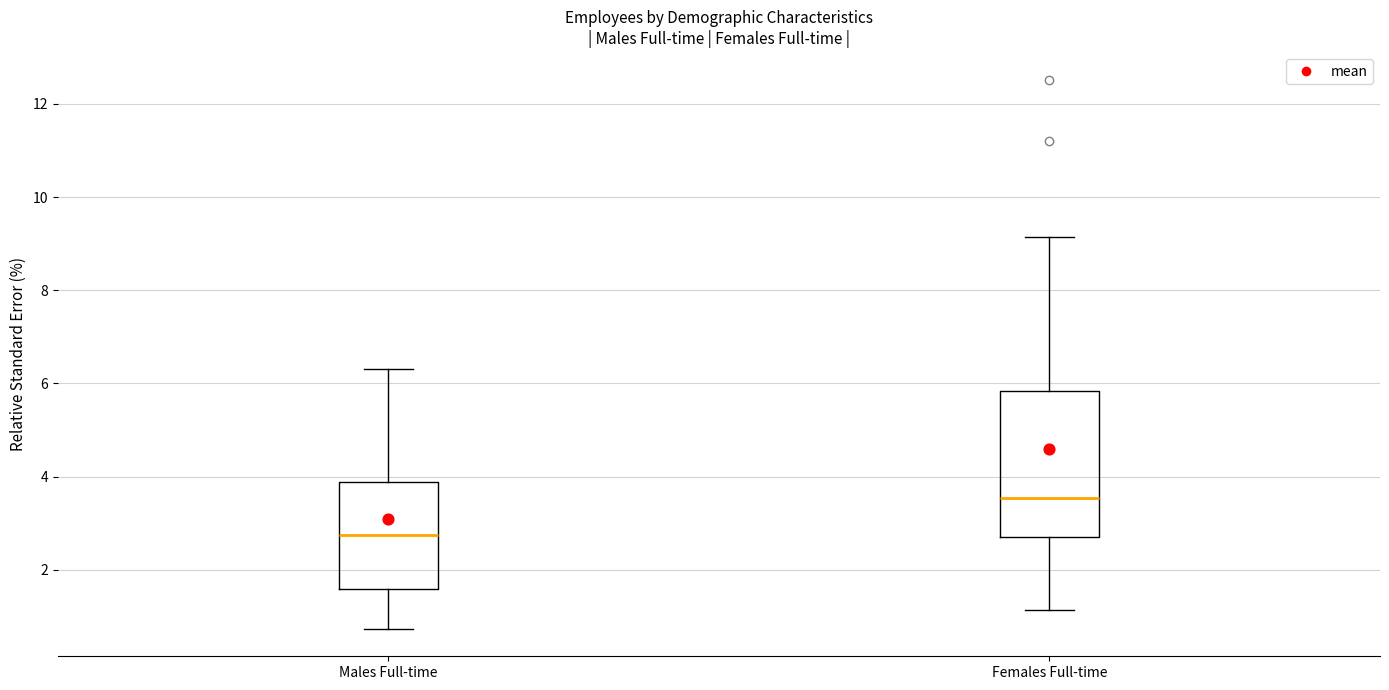

Which box's median line is the lowest?

Males Full-time